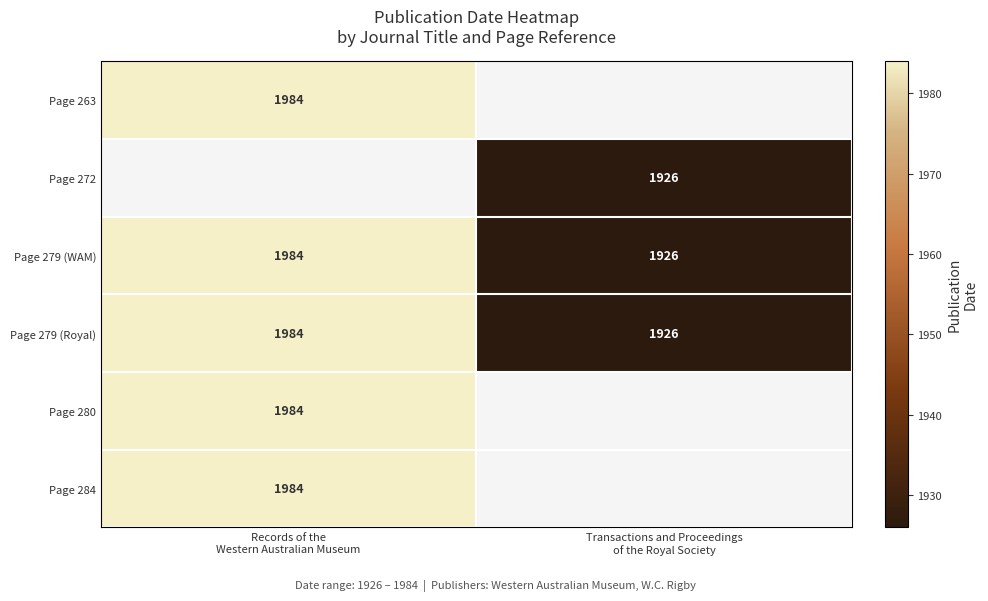

What is the average value of the Page 279 (WAM) series?

1955